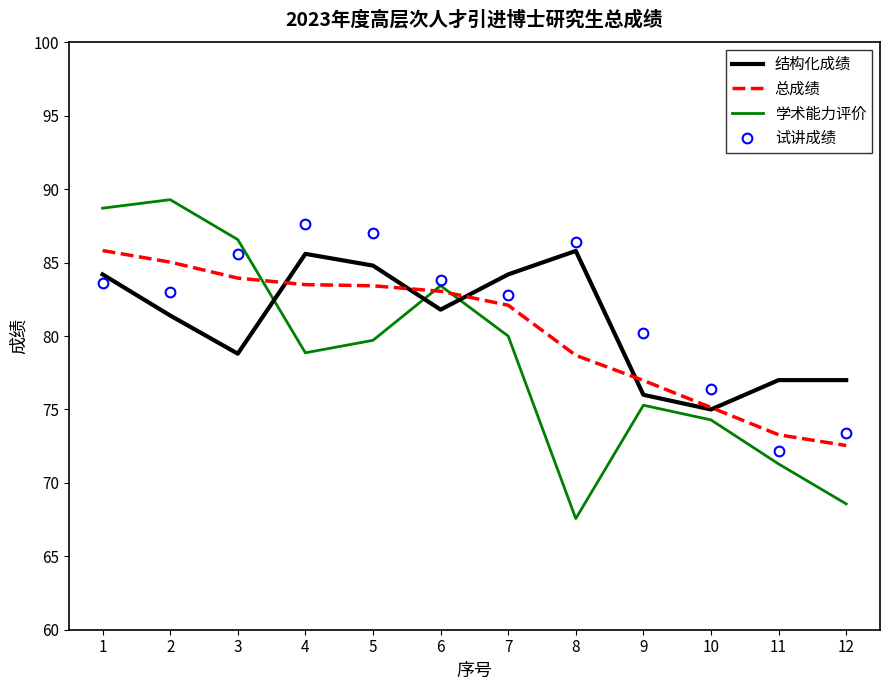

What is the total value across all series at 8?

318.5